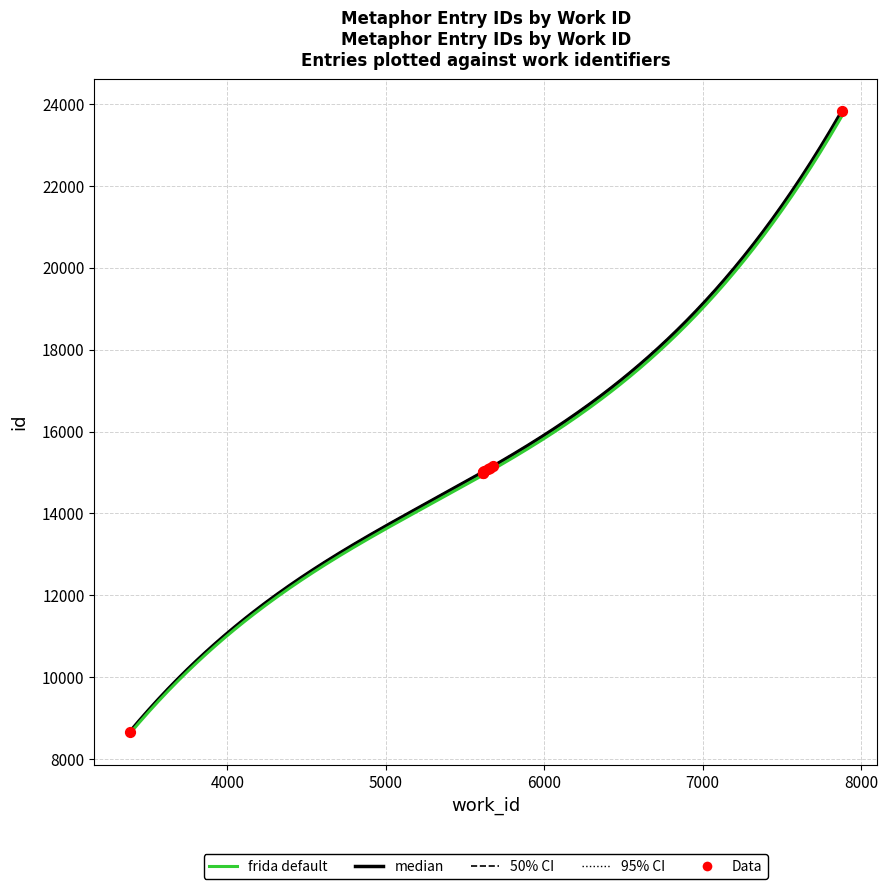

Between 7878 and 5612, which is larger?

7878